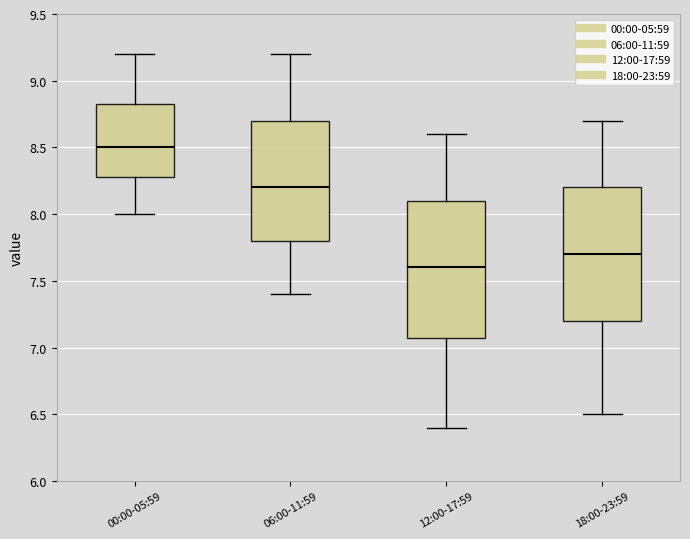

Which box has the highest median line?

00:00-05:59